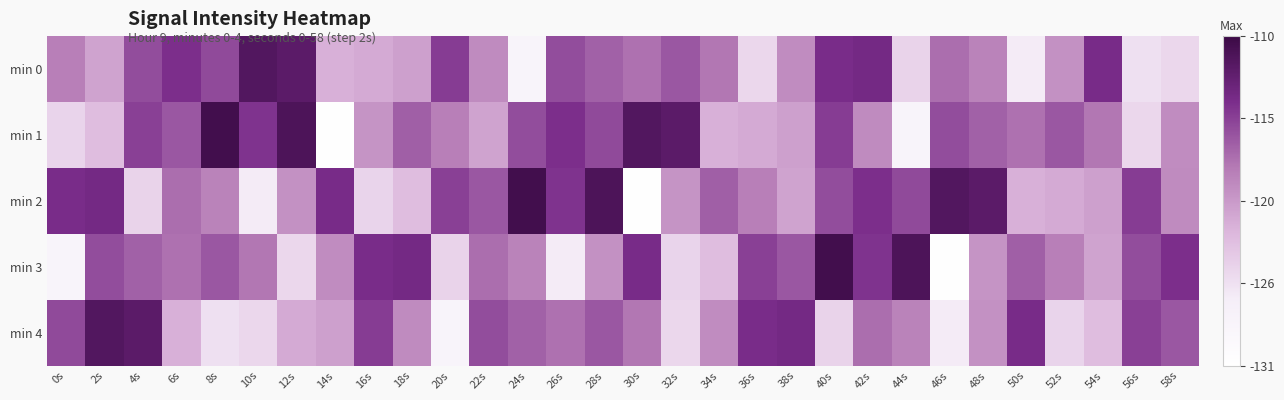

At which category does the chart reach its minimum across all series?

14s